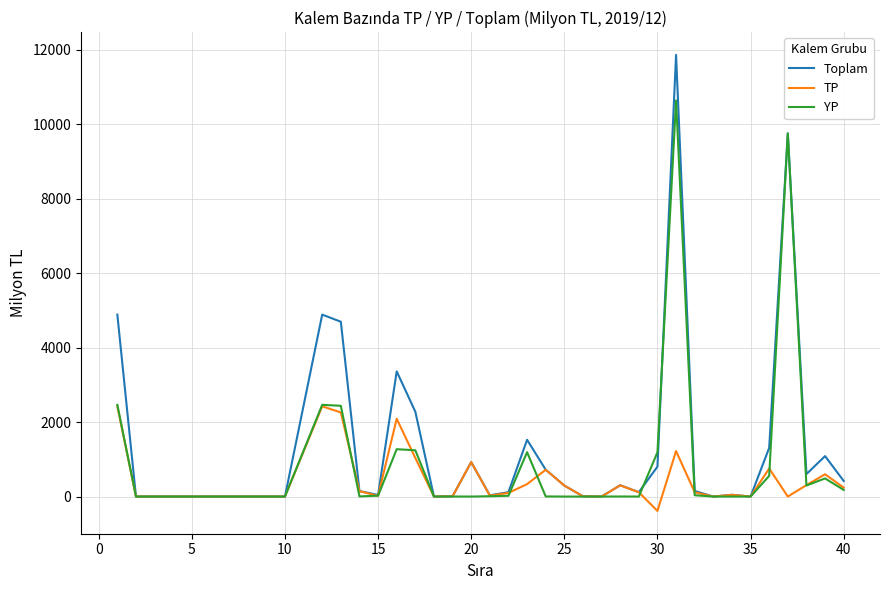

What is the difference between the second highest and minimum values in the Toplam series?

9755